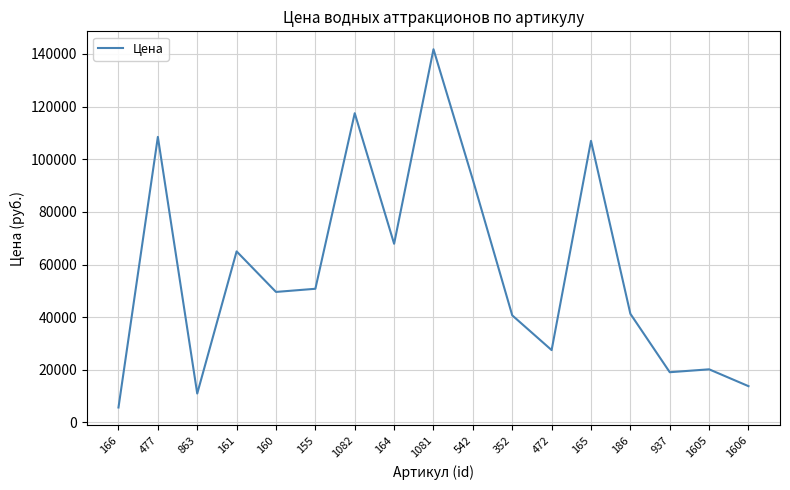

How many lines are shown in the chart?

1